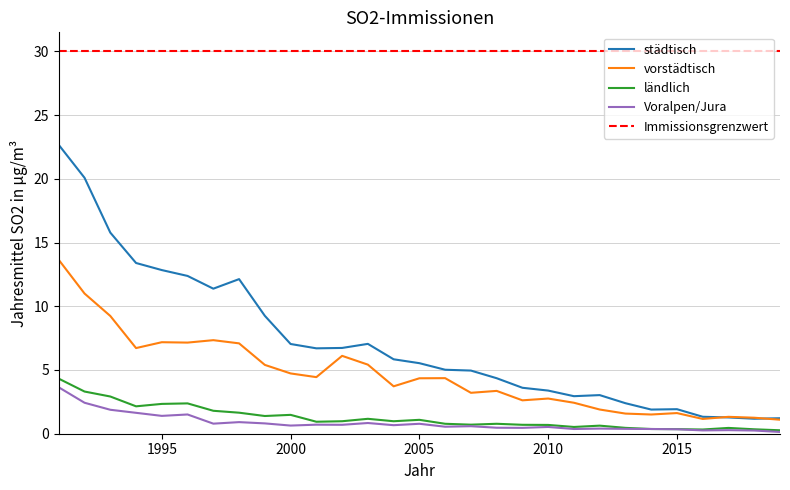

What are all the series names shown in the legend?

städtisch, vorstädtisch, ländlich, Voralpen/Jura, Immissionsgrenzwert